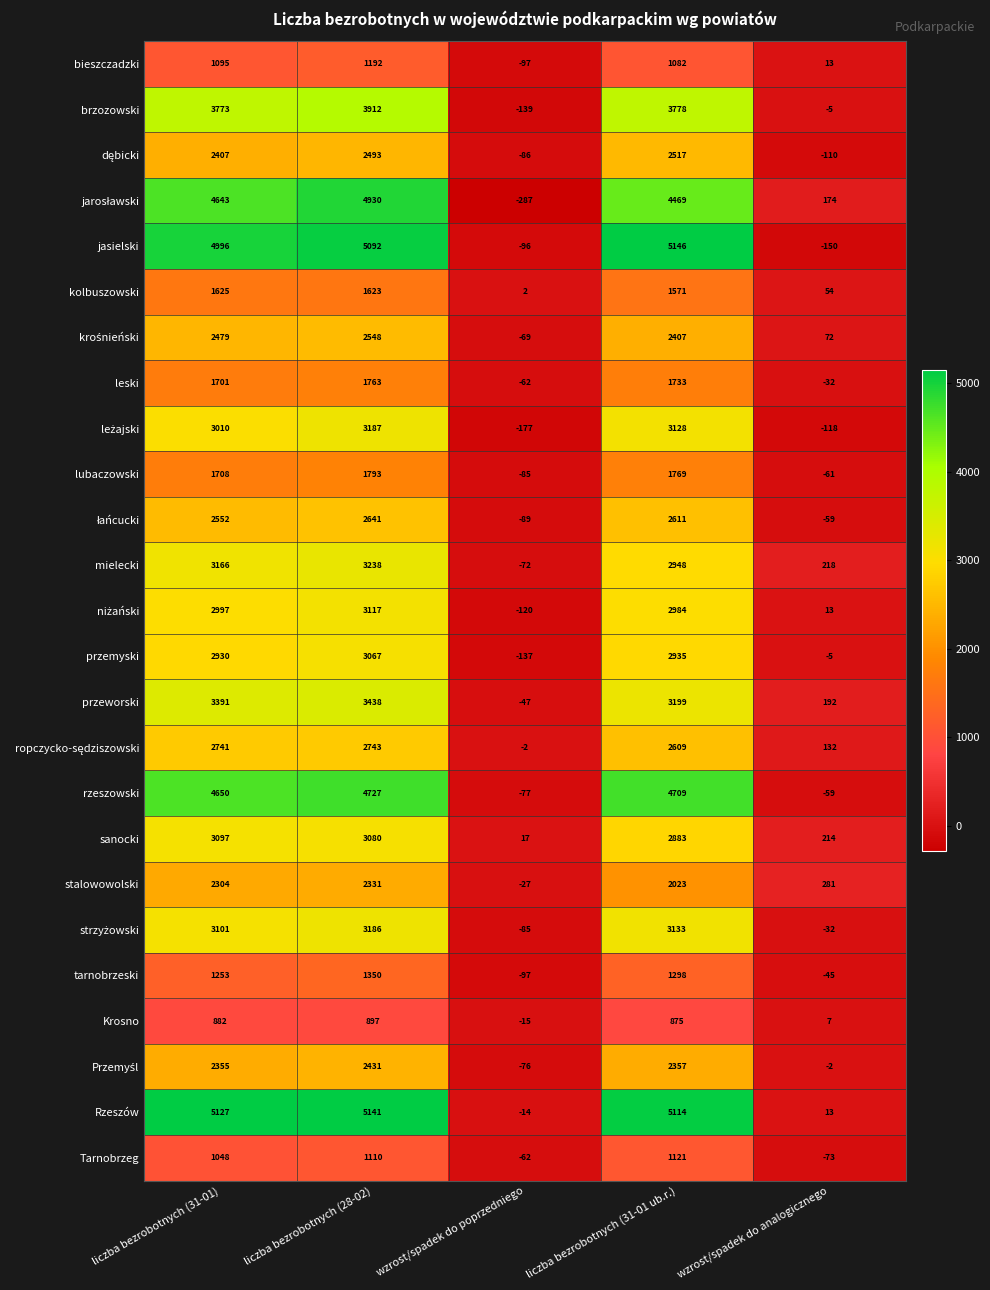

Which series has the largest range (max minus min)?

jasielski